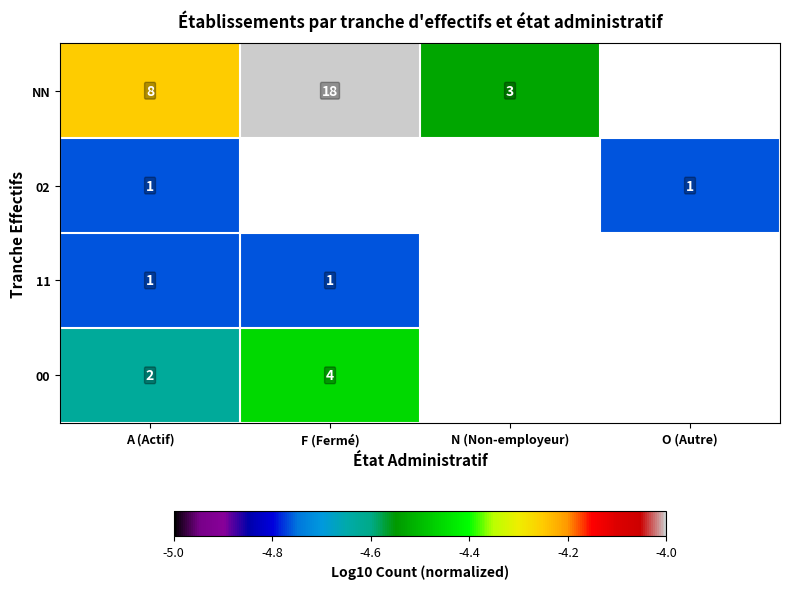

The value of NN at F (Fermé) is -1.3. True or false?

False